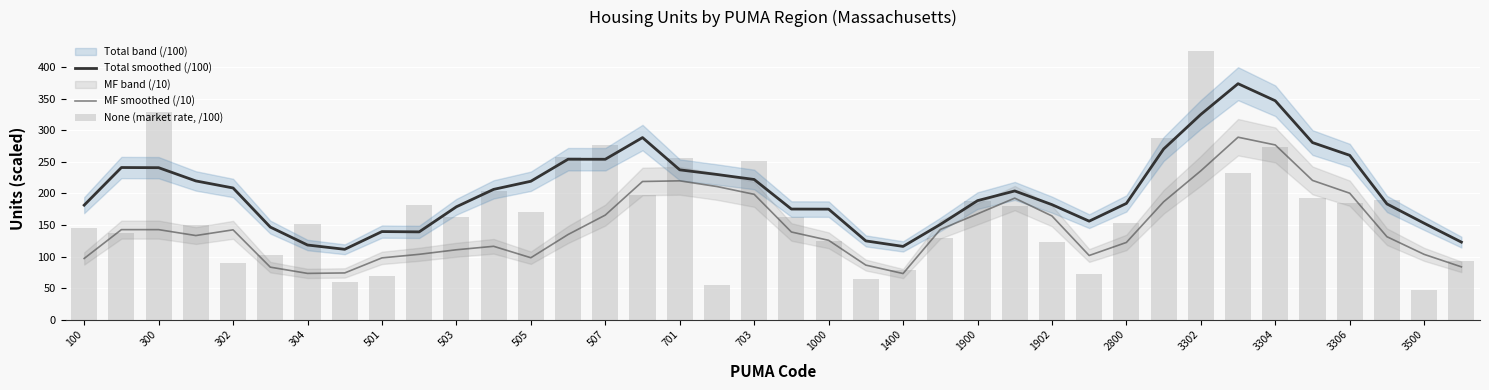

Reading right to left, extract all data points from this chart.

Total smoothed (/100): 122.9	152.8	183.5	260.5	280.7	347.0	374.0	325.3	270.5	184.2	156.1	182.3	204.0	188.6	150.9	116.1	124.8	175.2	175.3	222.2	230.1	237.5	288.6	254.2	254.3	219.4	206.5	178.9	139.1	139.6	111.5	118.3	146.7	208.7	219.9	240.9	241.1	181.5
MF smoothed (/10): 83.7	103.5	131.4	200.4	220.7	276.9	289.2	235.9	186.8	122.4	101.7	164.3	192.6	167.7	142.9	73.1	86.4	125.8	138.9	198.7	211.0	220.1	219.0	165.8	134.9	98.2	116.3	110.8	103.6	97.9	74.0	73.3	83.2	142.4	133.3	142.7	142.7	97.0
None (market rate, /100): 93.0	46.7	190.3	184.9	192.1	273.8	232.1	426.5	287.8	152.9	72.9	122.7	180.6	188.1	129.6	79.4	63.9	124.3	163.4	251.6	54.9	256.7	197.9	276.4	258.1	171.2	203.6	162.8	182.2	69.6	59.0	151.6	102.0	90.3	149.7	328.4	137.2	145.7